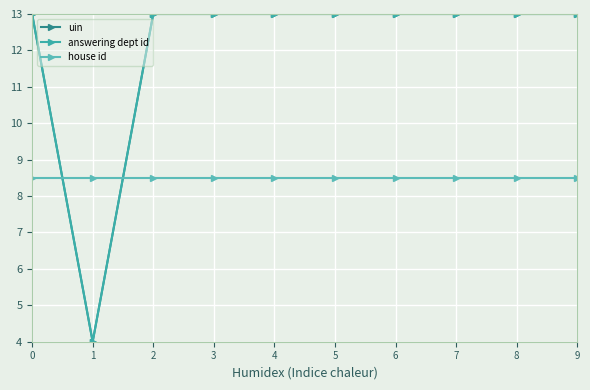

Does the chart have visible grid lines?

Yes